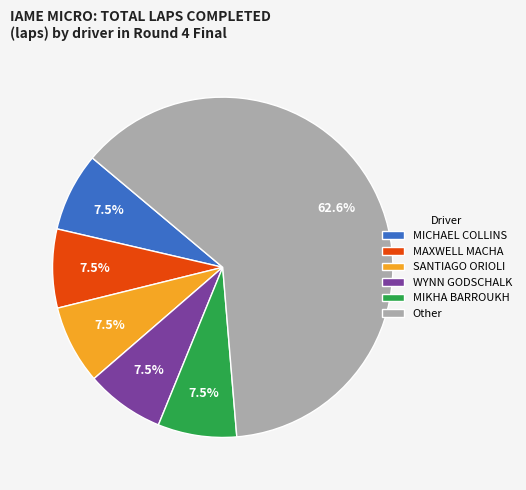

What is the largest slice in the pie chart?

Other